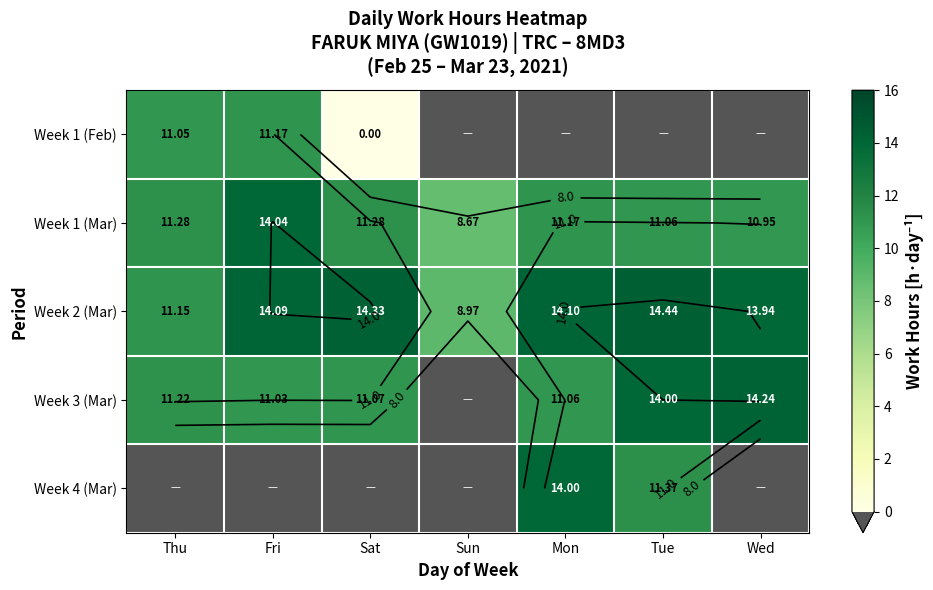

Which has a higher value, Thu or Fri?

Fri